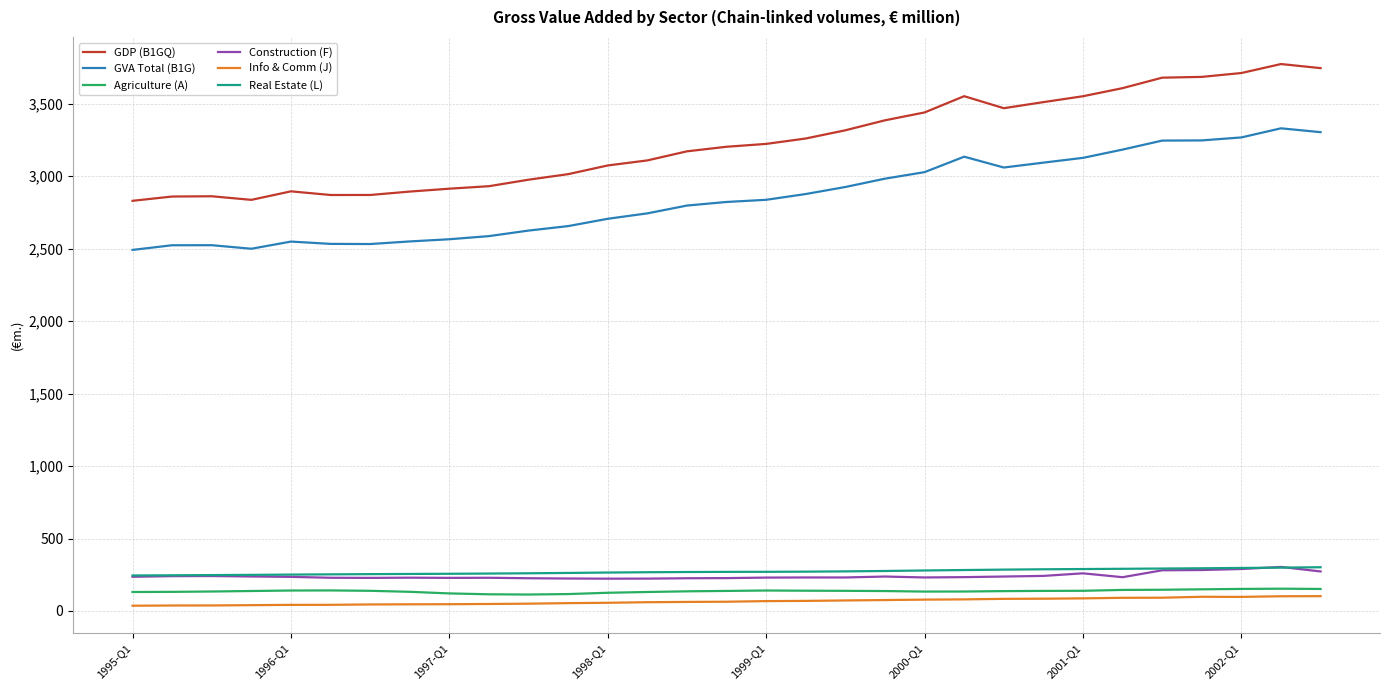

What is the maximum value for Agriculture (A)?

153.8